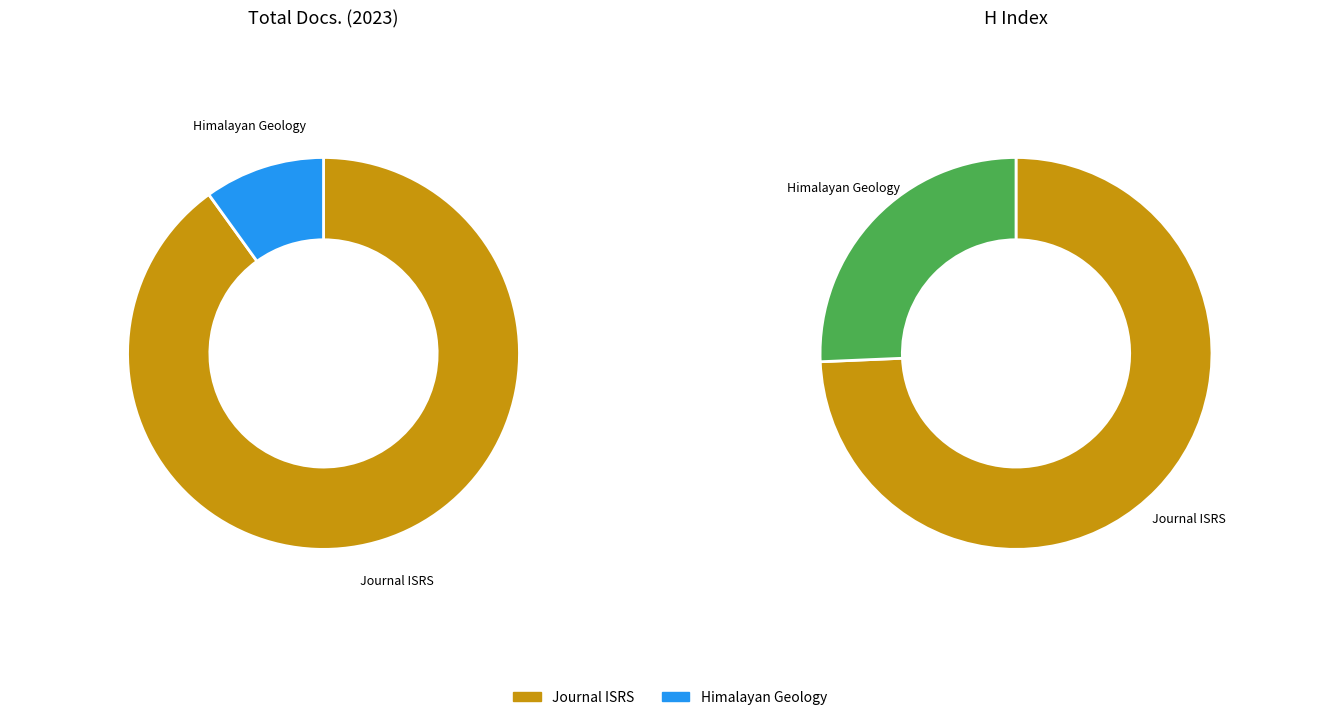

To the nearest percent, what portion does Himalayan Geology represent?

10%